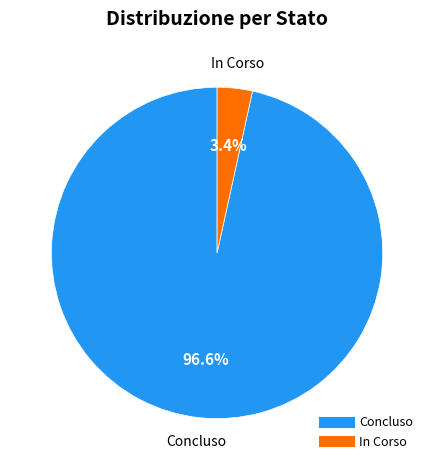

Does any single category account for the majority?

Yes